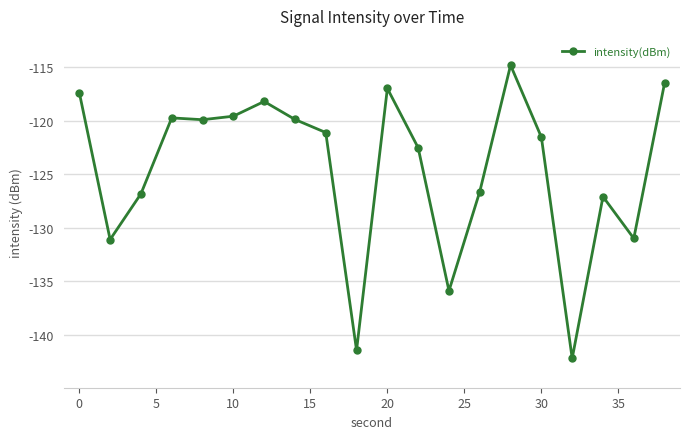

True or false: the data has more than 1 interior local peaks.

True